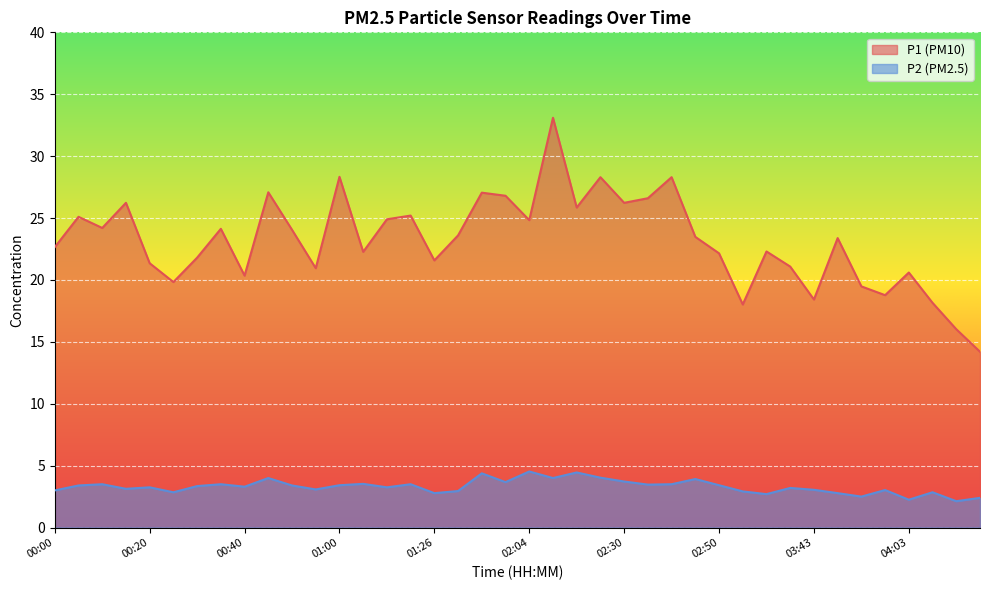

Reading left to right, transcribe all the data shown in this chart.

P1: 00:00=22.6	00:05=25.1	00:10=24.2	00:15=26.2	00:20=21.4	00:25=19.8	00:30=21.8	00:35=24.1	00:40=20.4	00:45=27.1	00:50=24.1	00:55=20.9	01:00=28.3	01:05=22.3	01:10=24.9	01:15=25.2	01:26=21.6	01:37=23.6	01:49=27.1	01:54=26.8	02:04=24.8	02:09=33.1	02:19=25.9	02:25=28.3	02:30=26.2	02:35=26.6	02:40=28.3	02:45=23.5	02:50=22.1	03:01=18.0	03:06=22.3	03:32=21.1	03:43=18.4	03:48=23.4	03:53=19.5	03:58=18.8	04:03=20.6	04:08=18.1	04:13=16.0	04:18=14.2
P2: 00:00=3.0	00:05=3.4	00:10=3.5	00:15=3.1	00:20=3.2	00:25=2.9	00:30=3.4	00:35=3.5	00:40=3.3	00:45=4.0	00:50=3.4	00:55=3.1	01:00=3.4	01:05=3.5	01:10=3.2	01:15=3.5	01:26=2.8	01:37=3.0	01:49=4.4	01:54=3.7	02:04=4.5	02:09=4.0	02:19=4.5	02:25=4.0	02:30=3.7	02:35=3.5	02:40=3.5	02:45=3.9	02:50=3.4	03:01=2.9	03:06=2.7	03:32=3.2	03:43=3.0	03:48=2.8	03:53=2.5	03:58=3.0	04:03=2.2	04:08=2.9	04:13=2.1	04:18=2.4